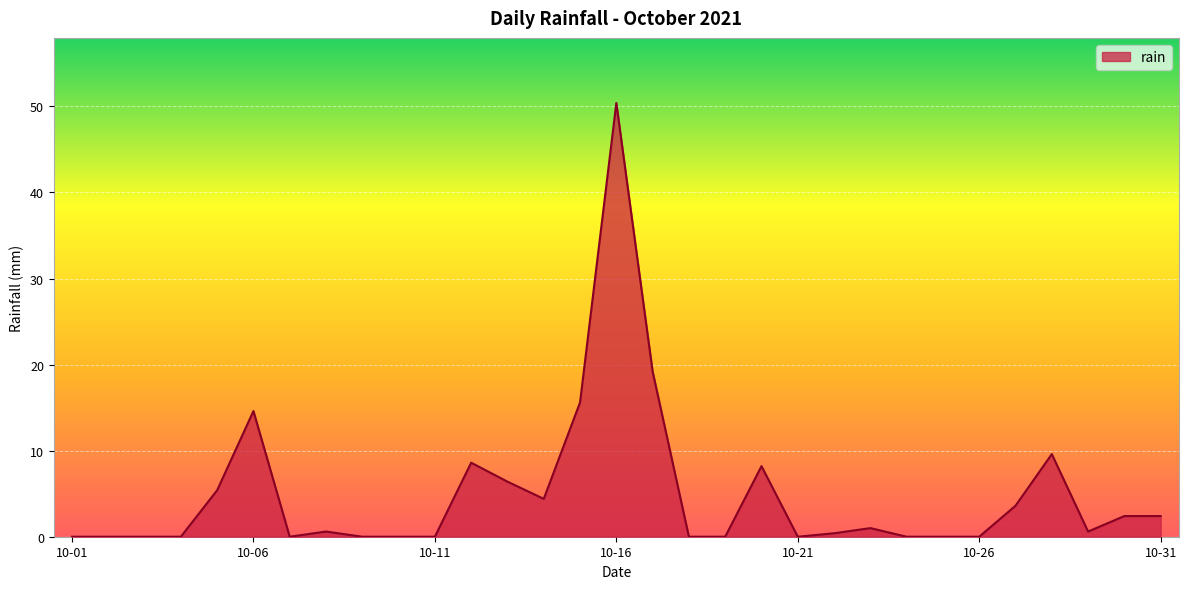

What is the maximum value shown in the chart?

50.4